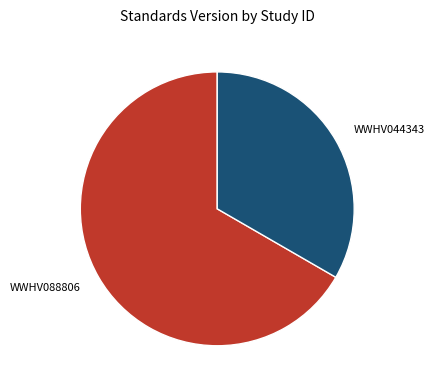

Combined, do WWHV044343 and WWHV088806 account for over 50%?

Yes